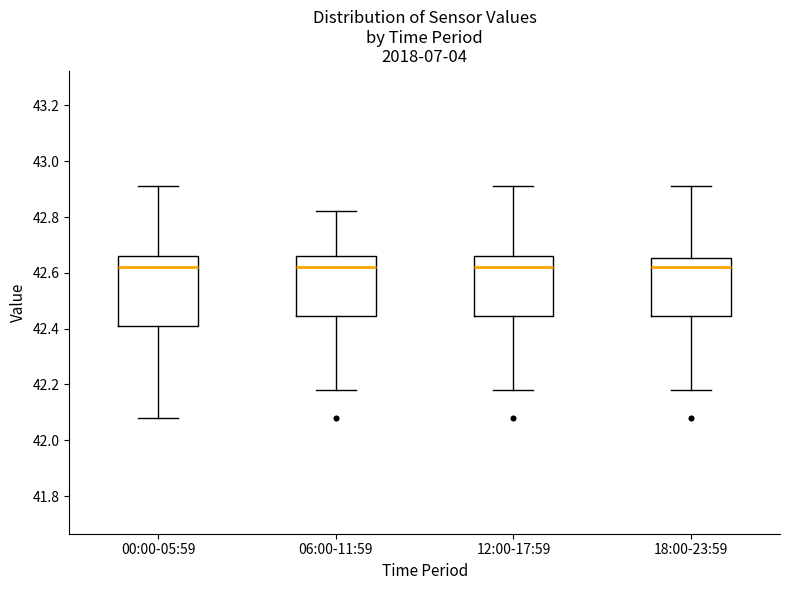

Reading left to right, transcribe this box plot: for each box, give where its median line is, the range the box spans, and where its two whiskers end, as read against the y-axis. The values are not printed on the chart, so give them approximately, as read against the axis.

00:00-05:59: median 42.62, box 42.42 to 42.66, whiskers 42.08 to 42.92
06:00-11:59: median 42.62, box 42.44 to 42.66, whiskers 42.18 to 42.82
12:00-17:59: median 42.62, box 42.44 to 42.66, whiskers 42.18 to 42.92
18:00-23:59: median 42.62, box 42.44 to 42.66, whiskers 42.18 to 42.92